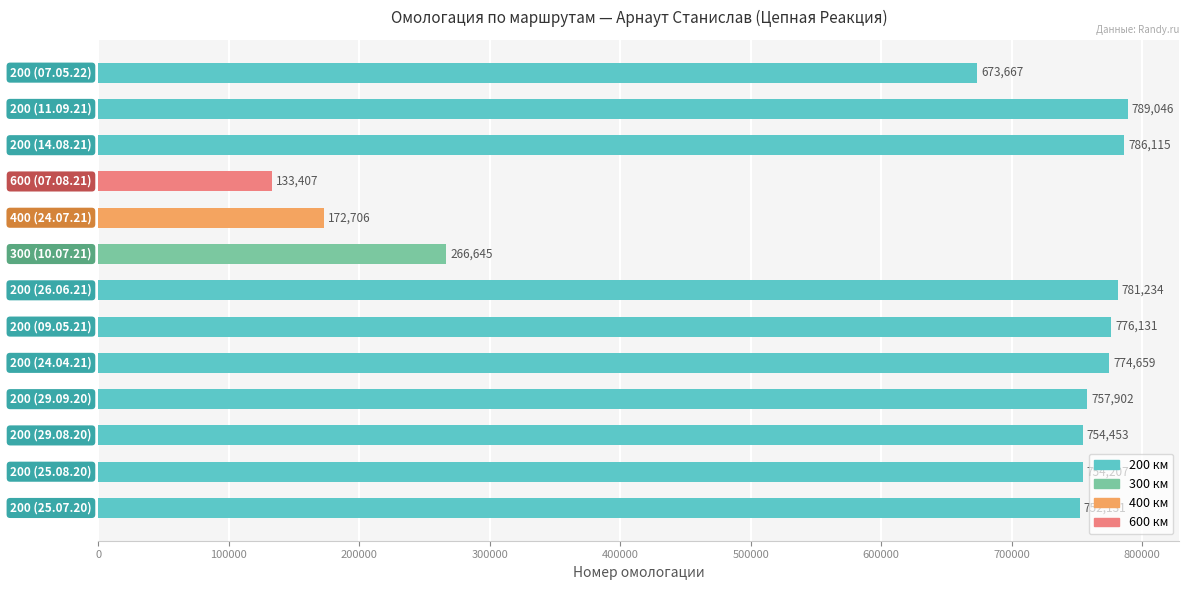

What is the minimum value shown in the chart?

133407